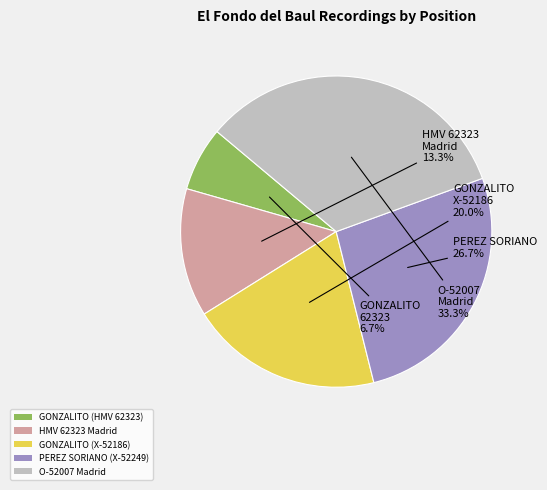

Which slice is the largest?

O-52007 Madrid